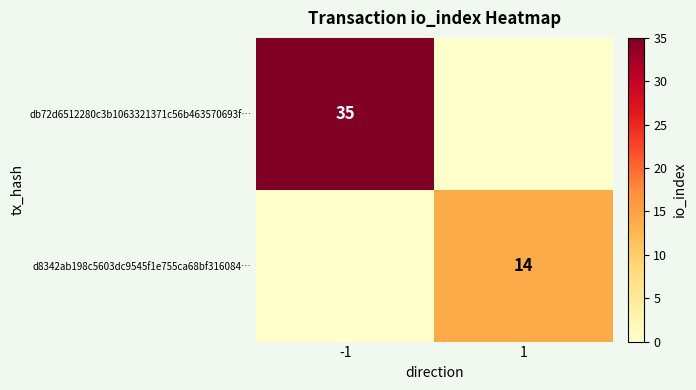

The value of db72d6512280c3b1063321371c56b463570693f… at -1 is 52. True or false?

False